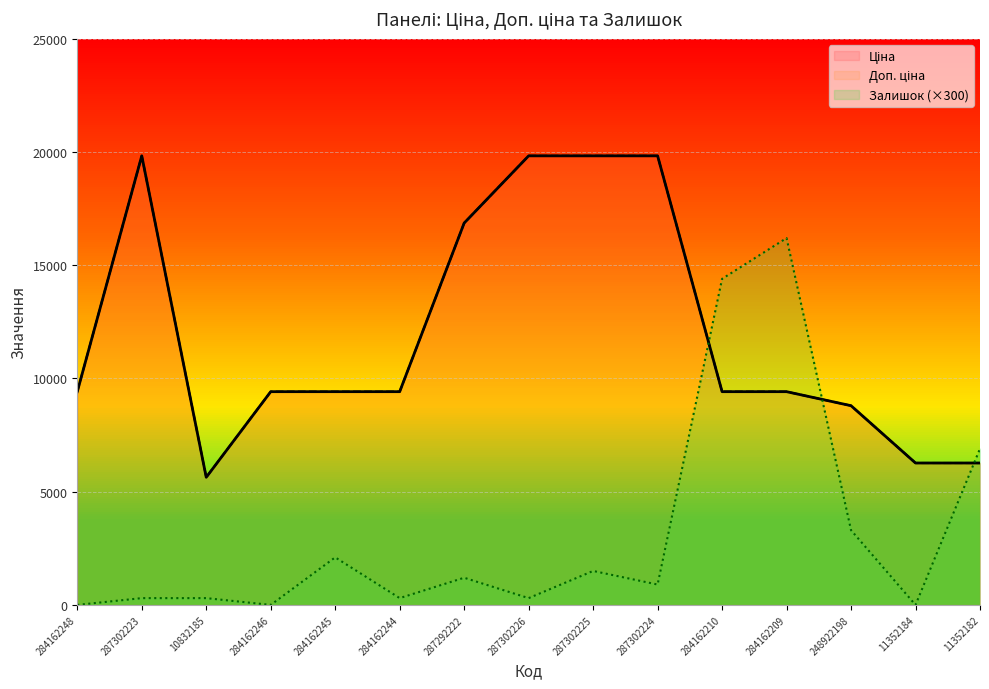

What position from the left is 284162210?

11